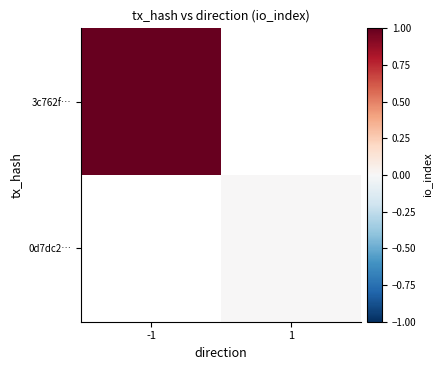

Which series has the largest range (max minus min)?

3c762f…